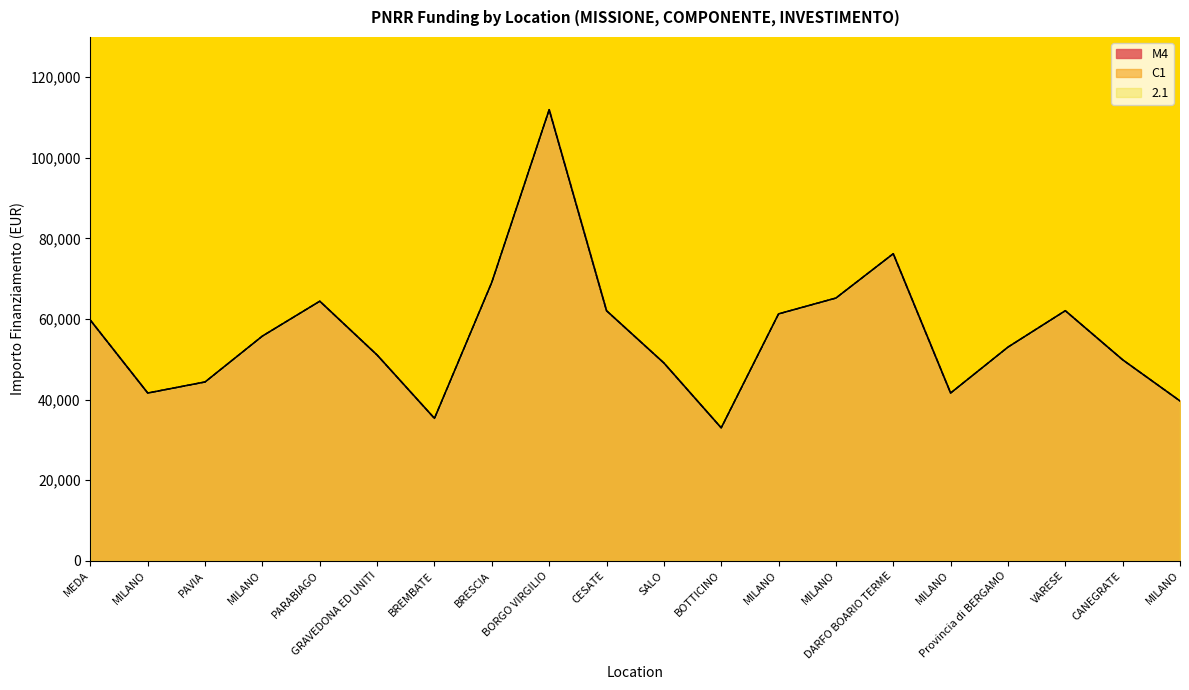

What is the sum of all 2.1 values?

1126561.4